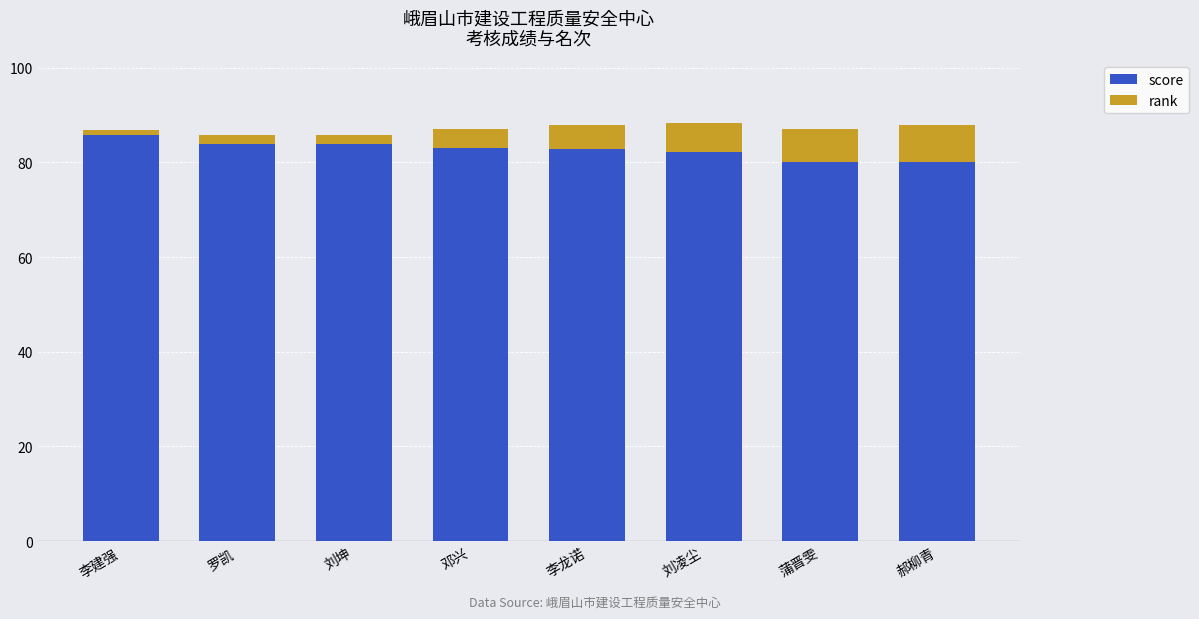

What is the maximum value for score?

85.7